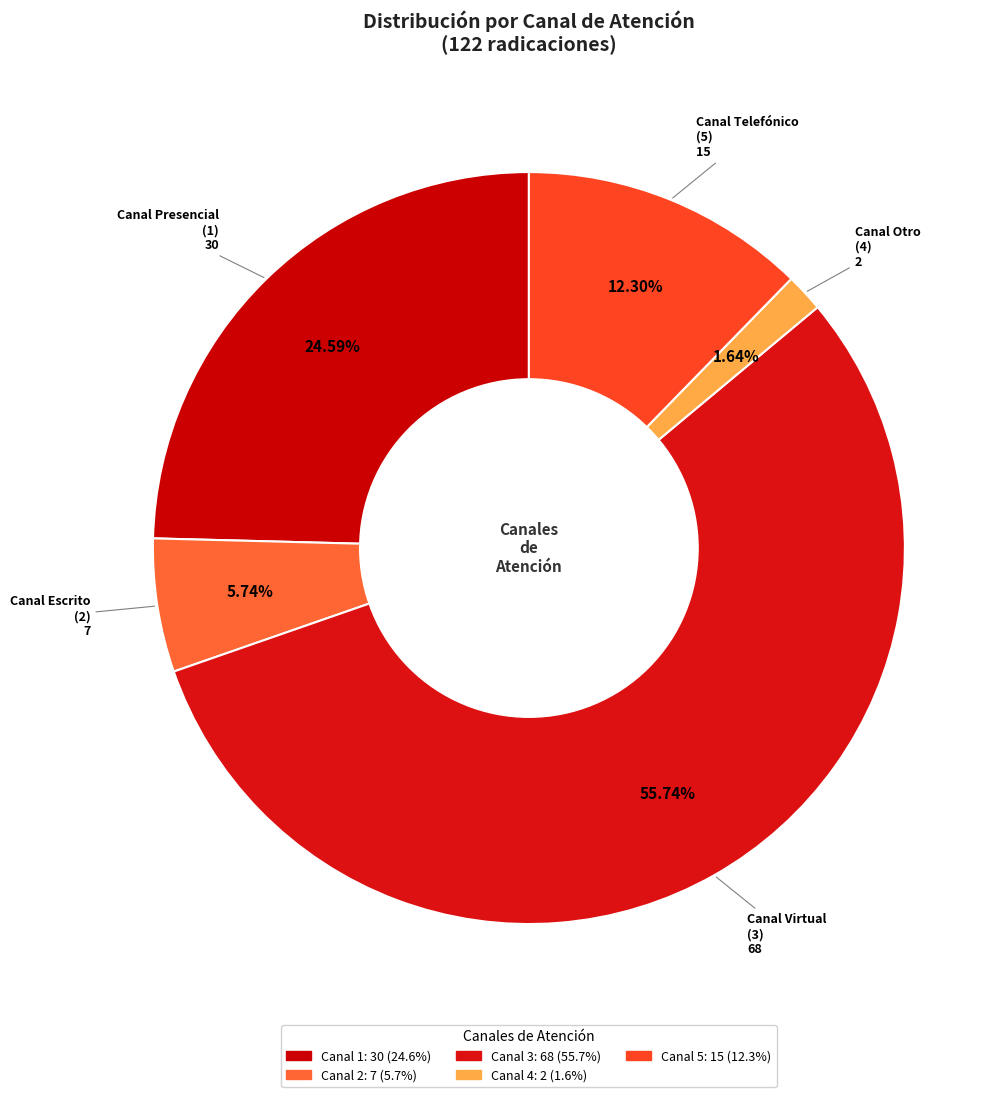

Count the number of slices in the pie.

5